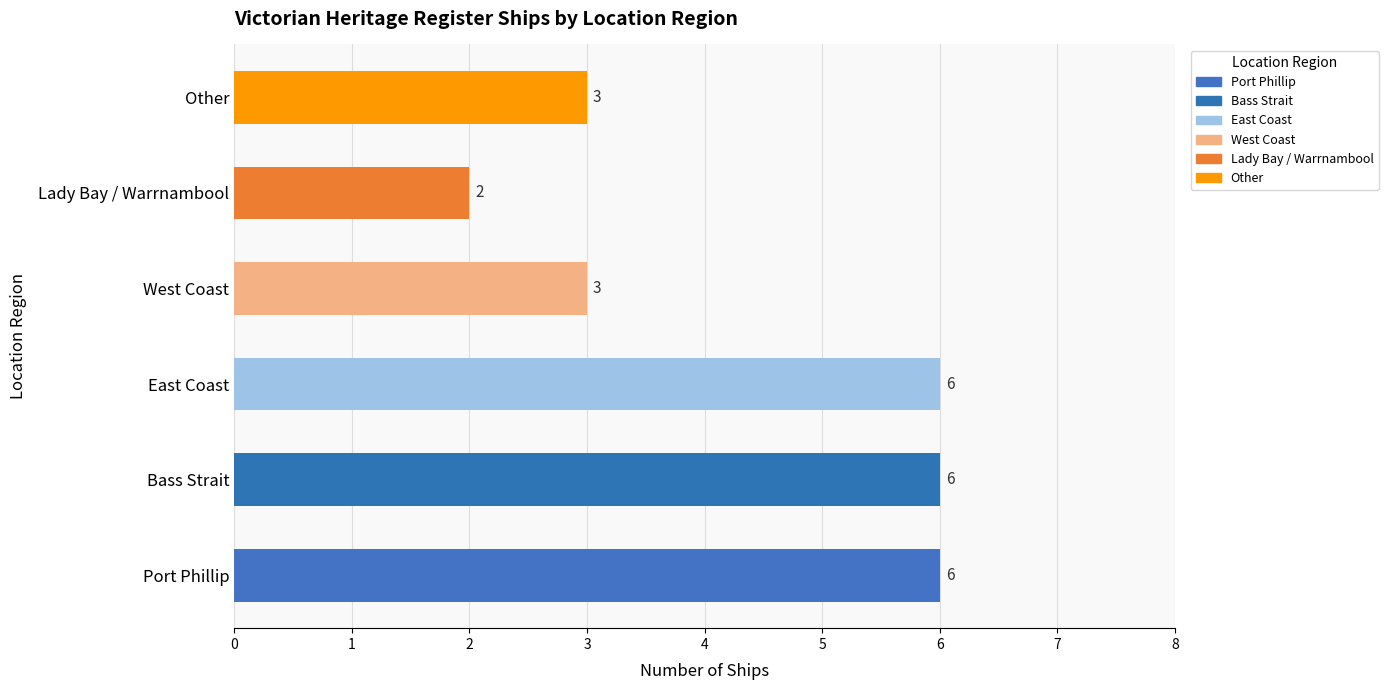

What is the sum of all values?

26